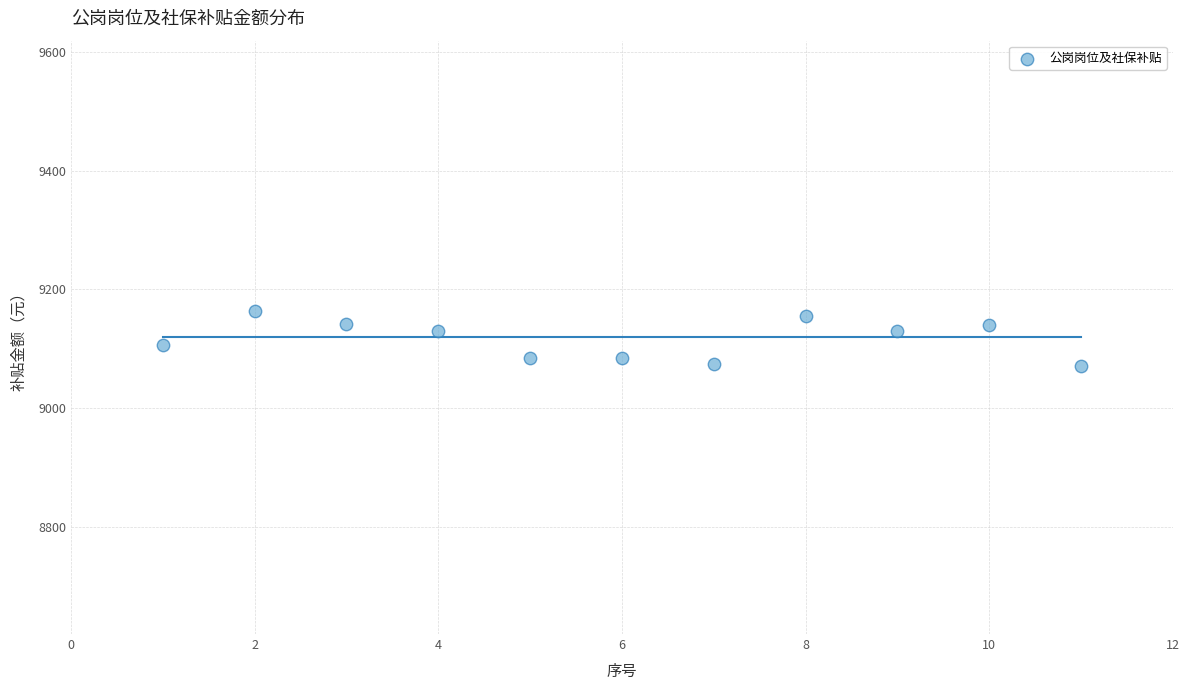

What is the range of Y values (max minus min)?

93.0